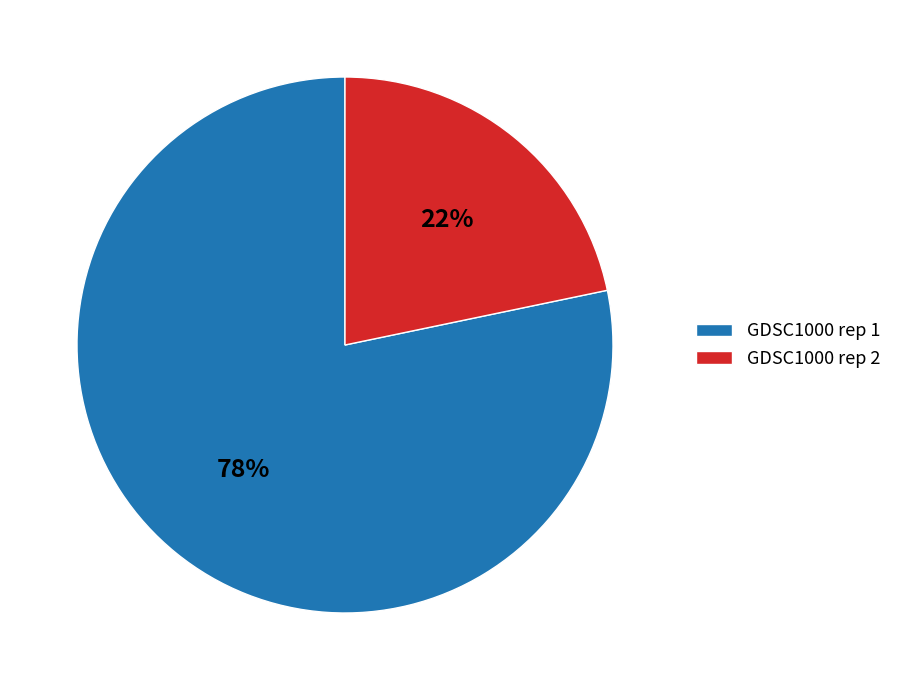

Is it true that GDSC1000 rep 2 is 22% of the pie?

True